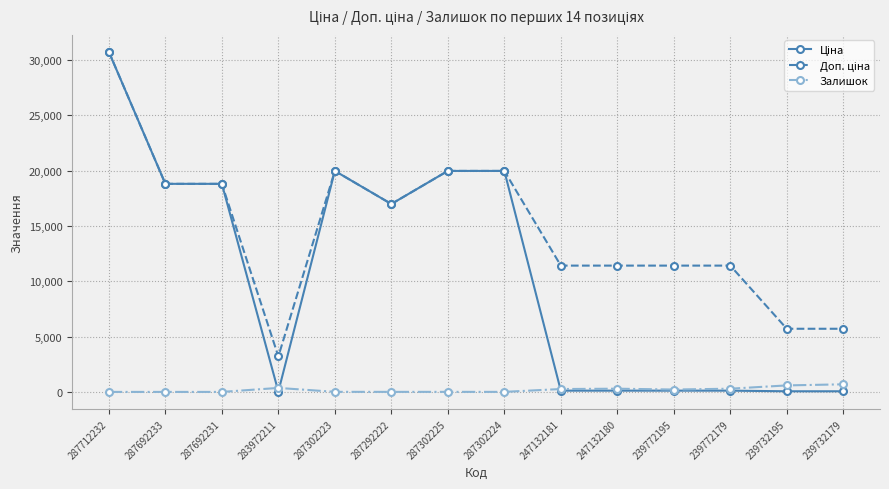

How many series are shown in this chart?

3